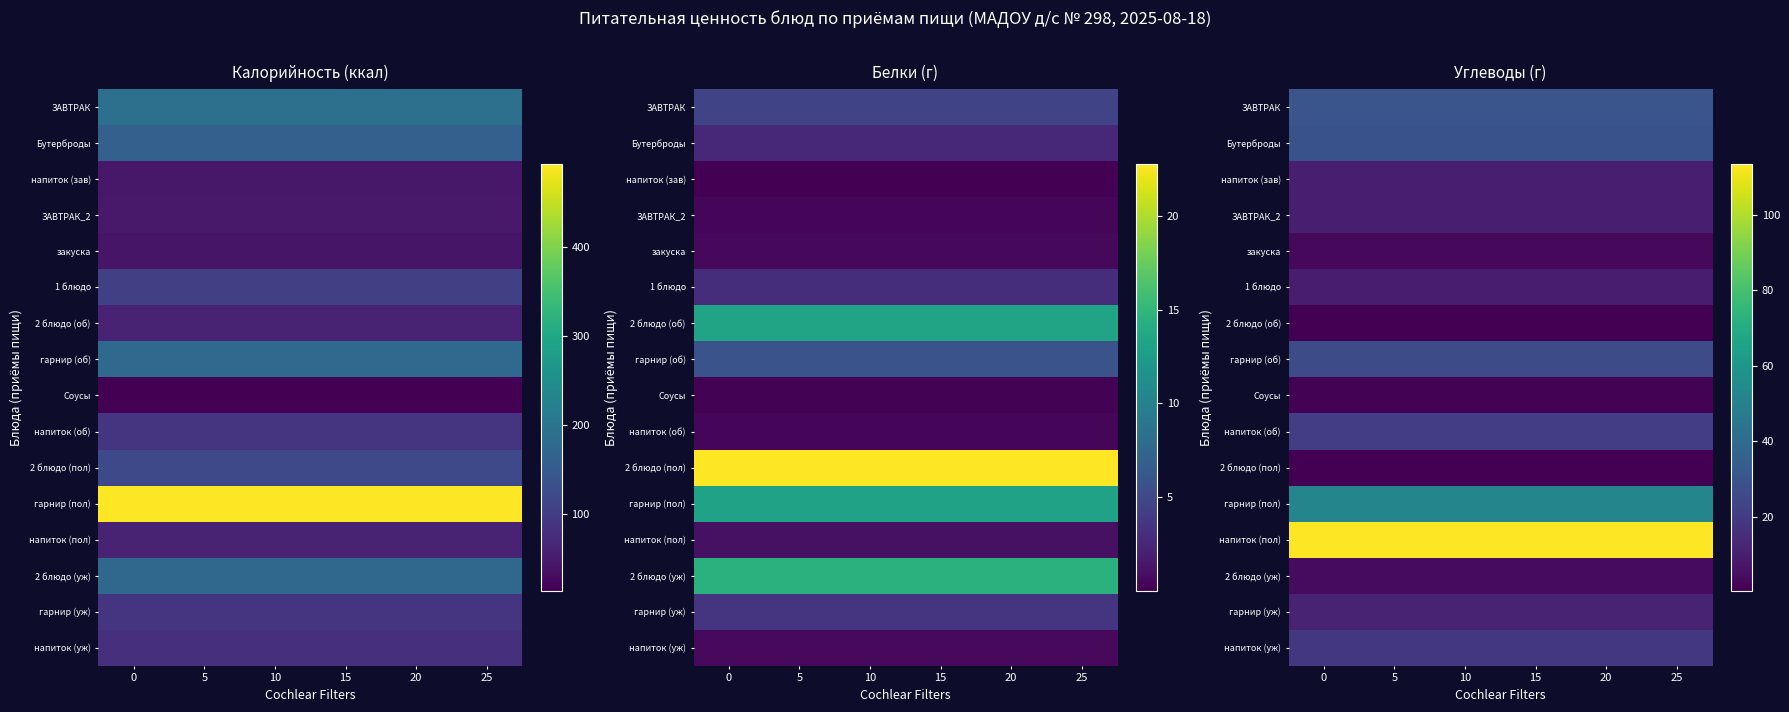

At how many categories does at least one series exceed 64?

6